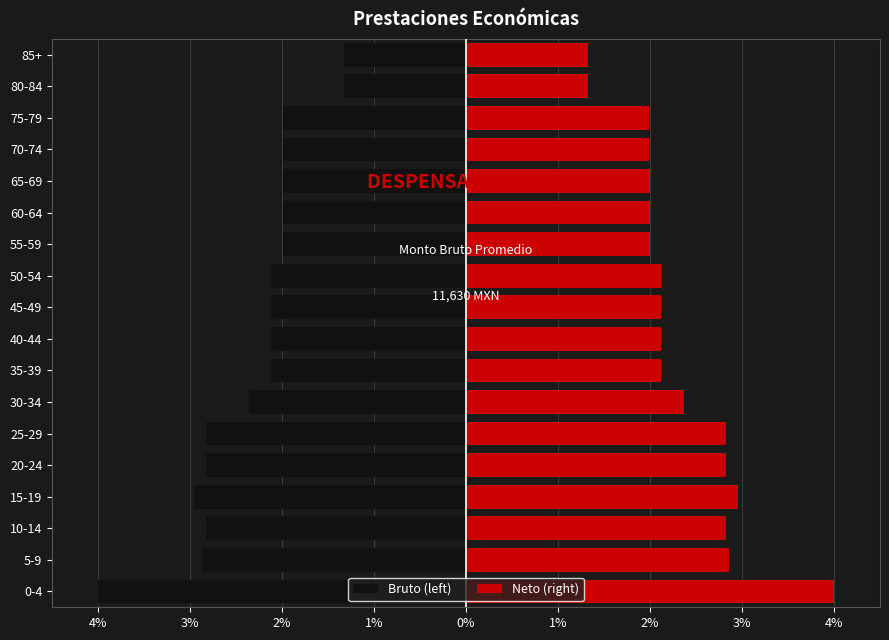

How many groups of bars are there?

18